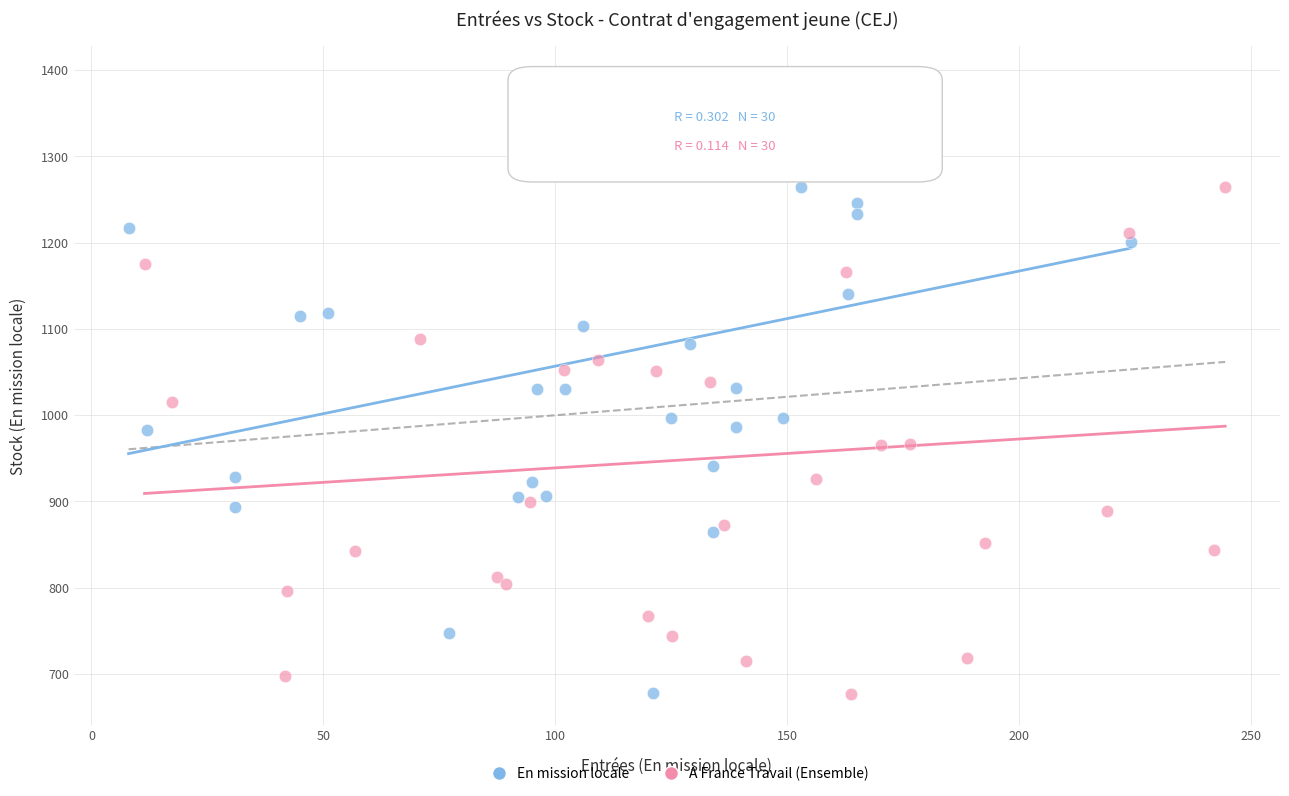

Which series has the widest spread of Y values?

En mission locale